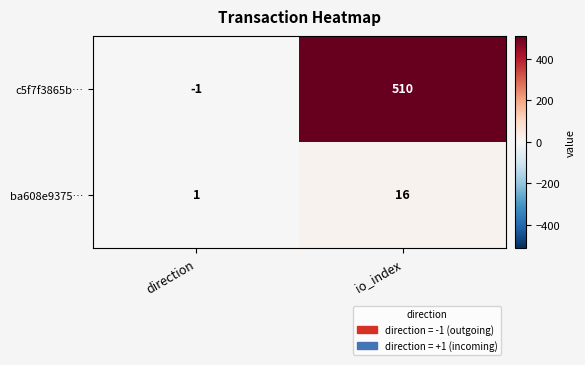

Which series has the largest range (max minus min)?

c5f7f3865b…